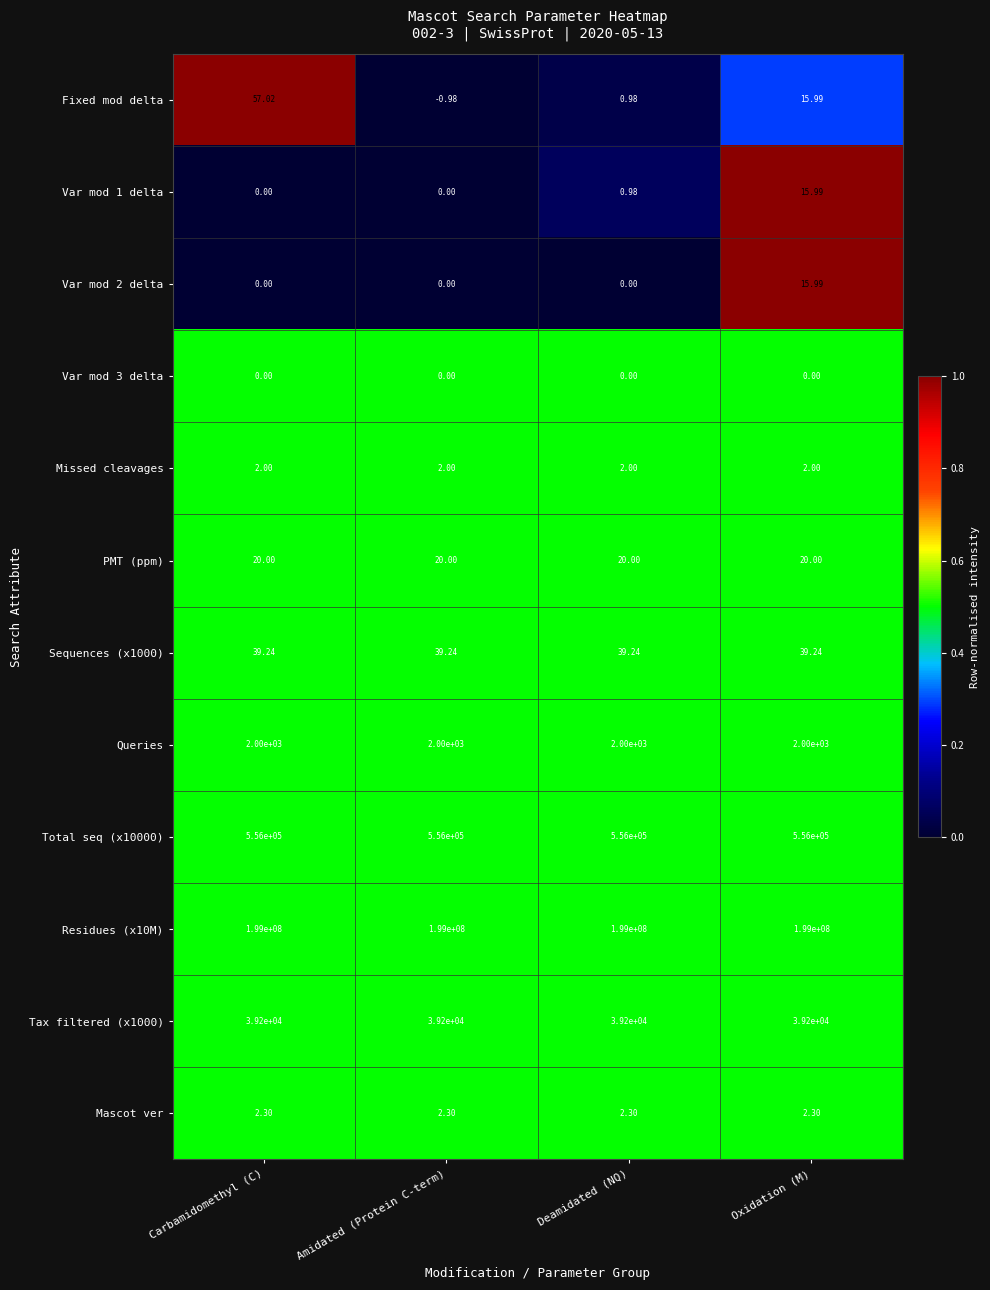

Which series changed the most between Amidated (Protein C-term) and Oxidation (M)?

Fixed mod delta